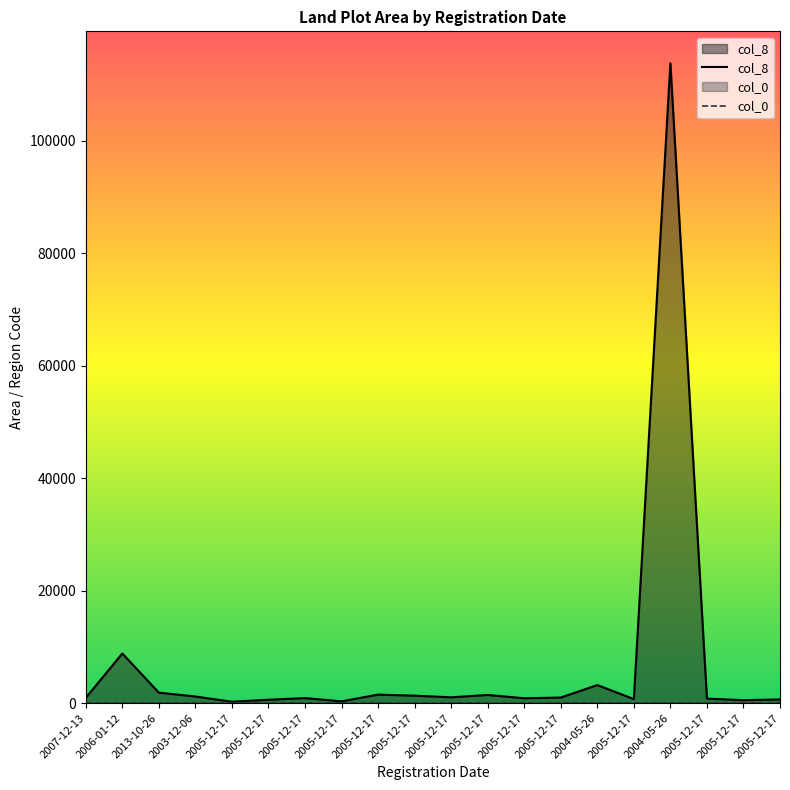

What is the sum of all values?

141829.1